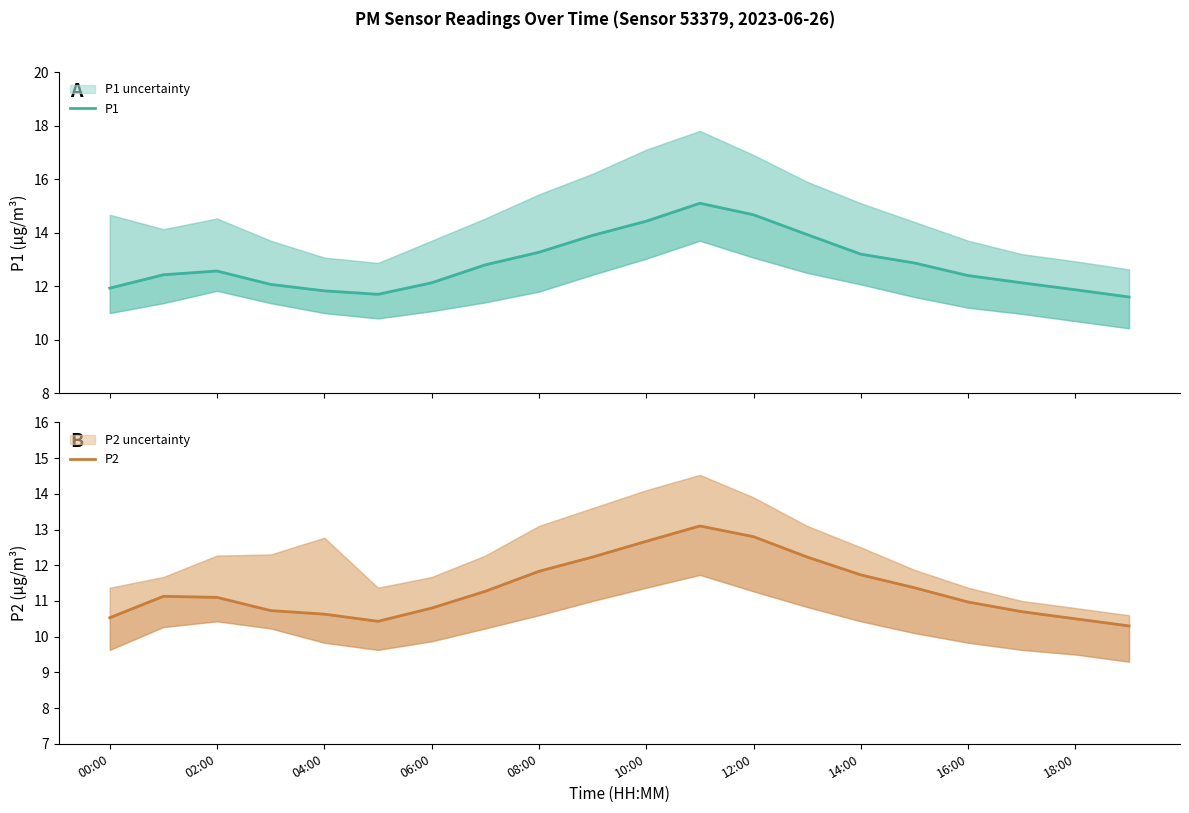

What are all the series names shown in the legend?

P1, P2